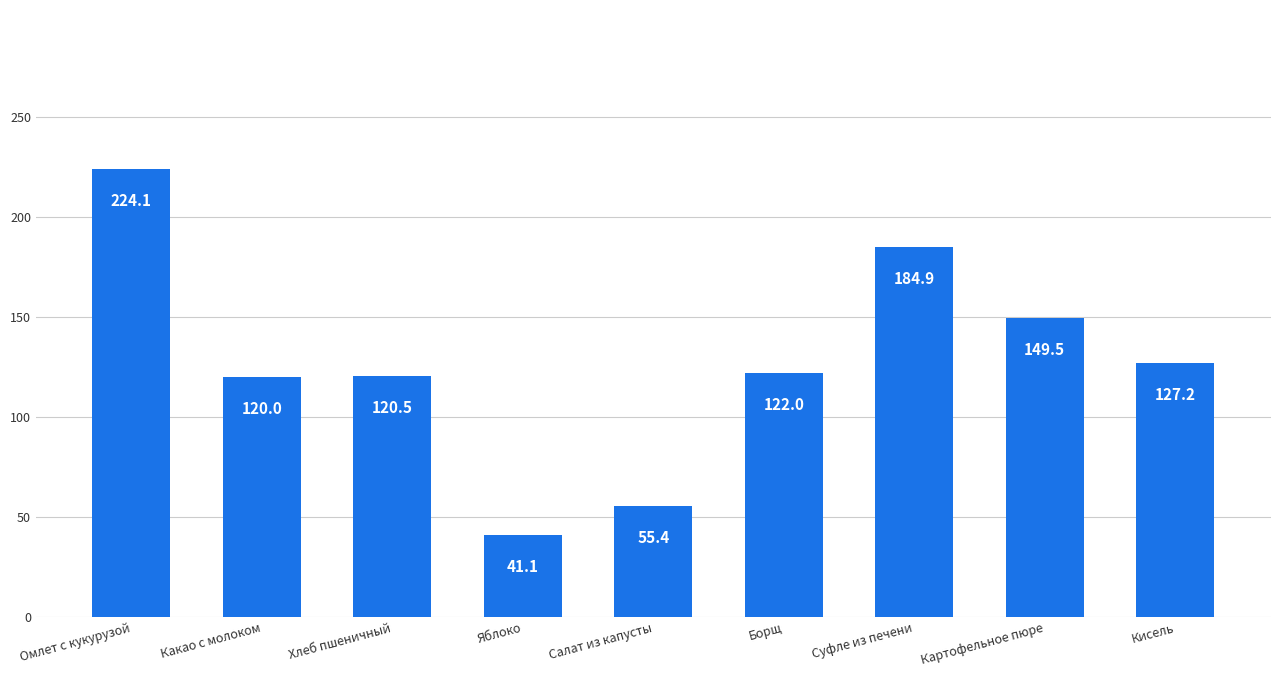

The chart shows a value of 198.7 at Какао с молоком. True or false?

False